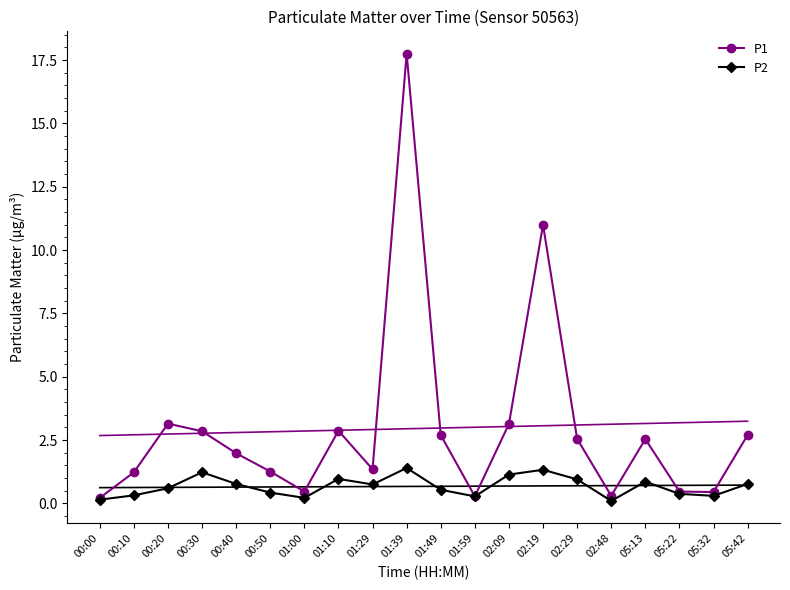

What position from the right is 01:49?

10